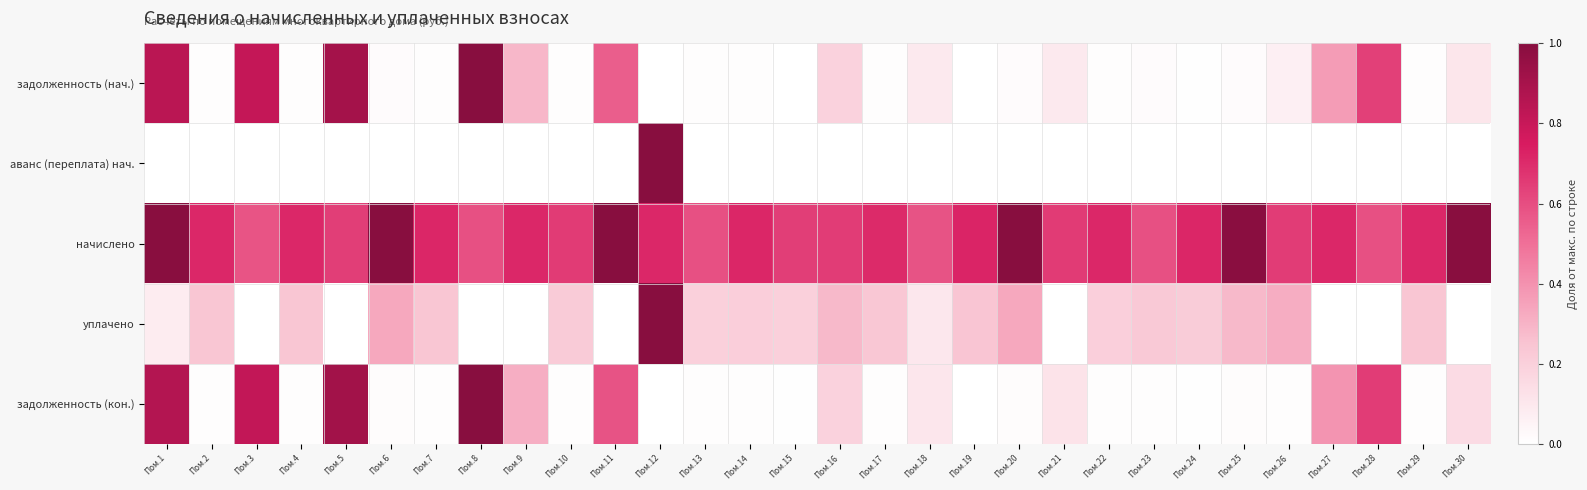

Reading left to right, extract all data points from this chart.

задолженность (нач.): Пом.1=0.8	Пом.2=0.0	Пом.3=0.8	Пом.4=0.0	Пом.5=0.9	Пом.6=0.0	Пом.7=0.0	Пом.8=1.0	Пом.9=0.3	Пом.10=0.0	Пом.11=0.6	Пом.12=0.0	Пом.13=0.0	Пом.14=0.0	Пом.15=0.0	Пом.16=0.2	Пом.17=0.0	Пом.18=0.1	Пом.19=0.0	Пом.20=0.0	Пом.21=0.1	Пом.22=0.0	Пом.23=0.0	Пом.24=0.0	Пом.25=0.0	Пом.26=0.1	Пом.27=0.4	Пом.28=0.6	Пом.29=0.0	Пом.30=0.1
аванс (переплата) нач.: Пом.1=0.0	Пом.2=0.0	Пом.3=0.0	Пом.4=0.0	Пом.5=0.0	Пом.6=0.0	Пом.7=0.0	Пом.8=0.0	Пом.9=0.0	Пом.10=0.0	Пом.11=0.0	Пом.12=1.0	Пом.13=0.0	Пом.14=0.0	Пом.15=0.0	Пом.16=0.0	Пом.17=0.0	Пом.18=0.0	Пом.19=0.0	Пом.20=0.0	Пом.21=0.0	Пом.22=0.0	Пом.23=0.0	Пом.24=0.0	Пом.25=0.0	Пом.26=0.0	Пом.27=0.0	Пом.28=0.0	Пом.29=0.0	Пом.30=0.0
начислено: Пом.1=1.0	Пом.2=0.7	Пом.3=0.6	Пом.4=0.7	Пом.5=0.6	Пом.6=1.0	Пом.7=0.7	Пом.8=0.6	Пом.9=0.7	Пом.10=0.7	Пом.11=1.0	Пом.12=0.7	Пом.13=0.6	Пом.14=0.7	Пом.15=0.6	Пом.16=0.7	Пом.17=0.7	Пом.18=0.6	Пом.19=0.7	Пом.20=1.0	Пом.21=0.7	Пом.22=0.7	Пом.23=0.6	Пом.24=0.7	Пом.25=1.0	Пом.26=0.7	Пом.27=0.7	Пом.28=0.6	Пом.29=0.7	Пом.30=1.0
уплачено: Пом.1=0.1	Пом.2=0.2	Пом.3=0.0	Пом.4=0.2	Пом.5=0.0	Пом.6=0.3	Пом.7=0.2	Пом.8=0.0	Пом.9=0.0	Пом.10=0.2	Пом.11=0.0	Пом.12=1.0	Пом.13=0.2	Пом.14=0.2	Пом.15=0.2	Пом.16=0.3	Пом.17=0.2	Пом.18=0.1	Пом.19=0.2	Пом.20=0.3	Пом.21=0.0	Пом.22=0.2	Пом.23=0.2	Пом.24=0.2	Пом.25=0.3	Пом.26=0.3	Пом.27=0.0	Пом.28=0.0	Пом.29=0.2	Пом.30=0.0
задолженность (кон.): Пом.1=0.9	Пом.2=0.0	Пом.3=0.8	Пом.4=0.0	Пом.5=0.9	Пом.6=0.0	Пом.7=0.0	Пом.8=1.0	Пом.9=0.3	Пом.10=0.0	Пом.11=0.6	Пом.12=0.0	Пом.13=0.0	Пом.14=0.0	Пом.15=0.0	Пом.16=0.2	Пом.17=0.0	Пом.18=0.1	Пом.19=0.0	Пом.20=0.0	Пом.21=0.1	Пом.22=0.0	Пом.23=0.0	Пом.24=0.0	Пом.25=0.0	Пом.26=0.0	Пом.27=0.4	Пом.28=0.6	Пом.29=0.0	Пом.30=0.1